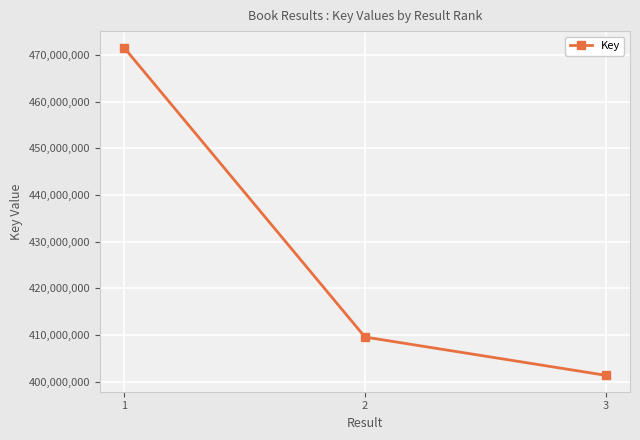

What is the difference between the values at 3 and 2?

8199407